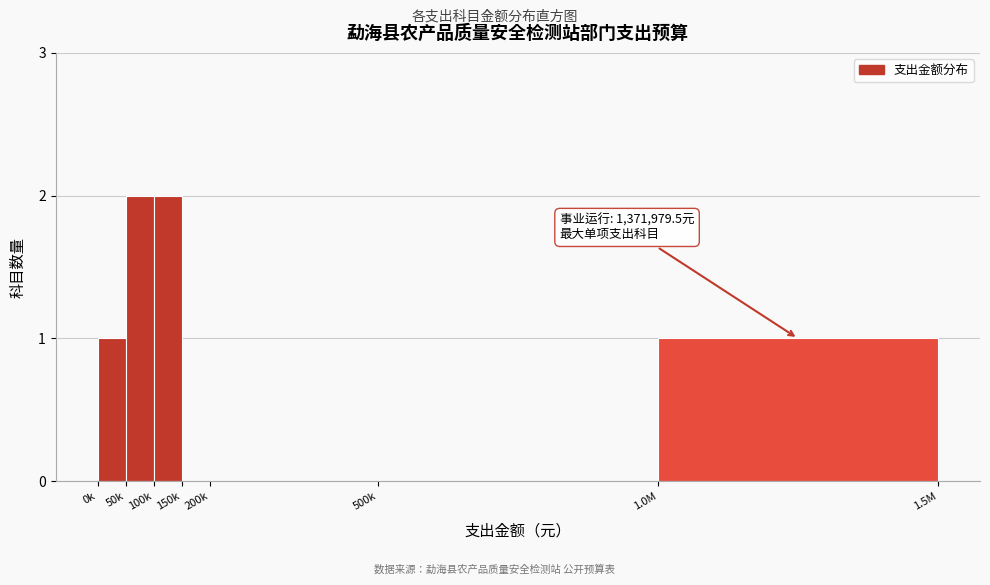

Reading left to right, what are all the values shown in this chart?

0k=1	50k=2	100k=2	150k=0	200k=0	500k=0	1.0M=1